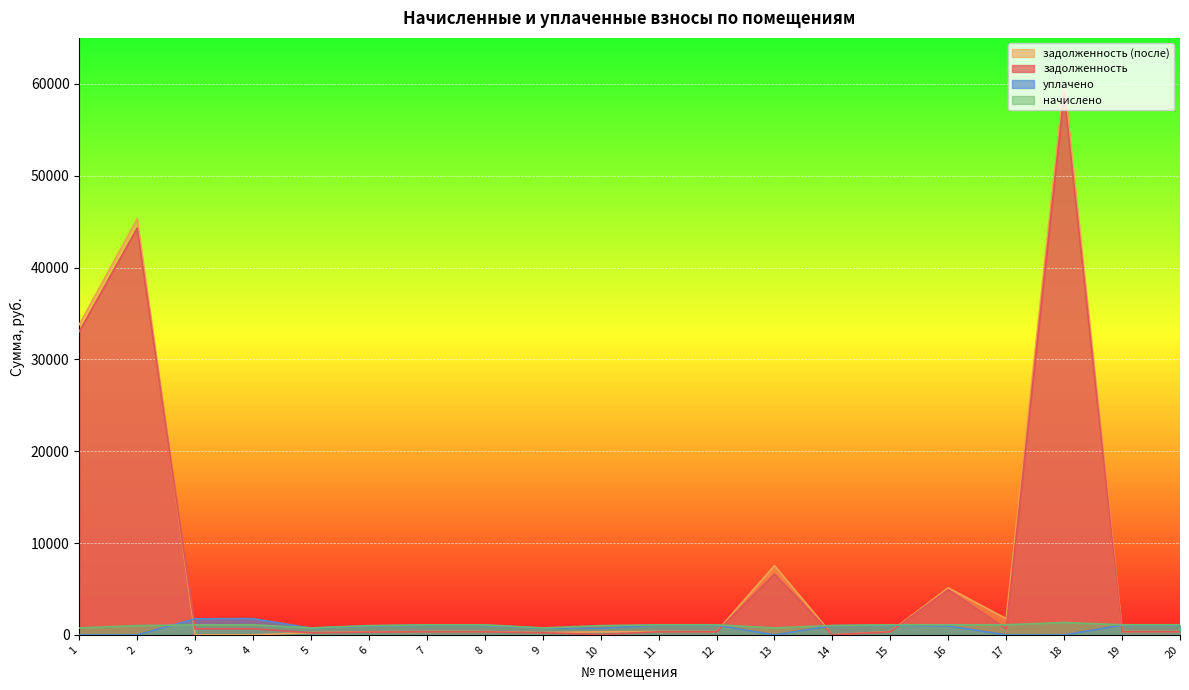

True or false: задолженность (после) and уплачено intersect in this chart.

True